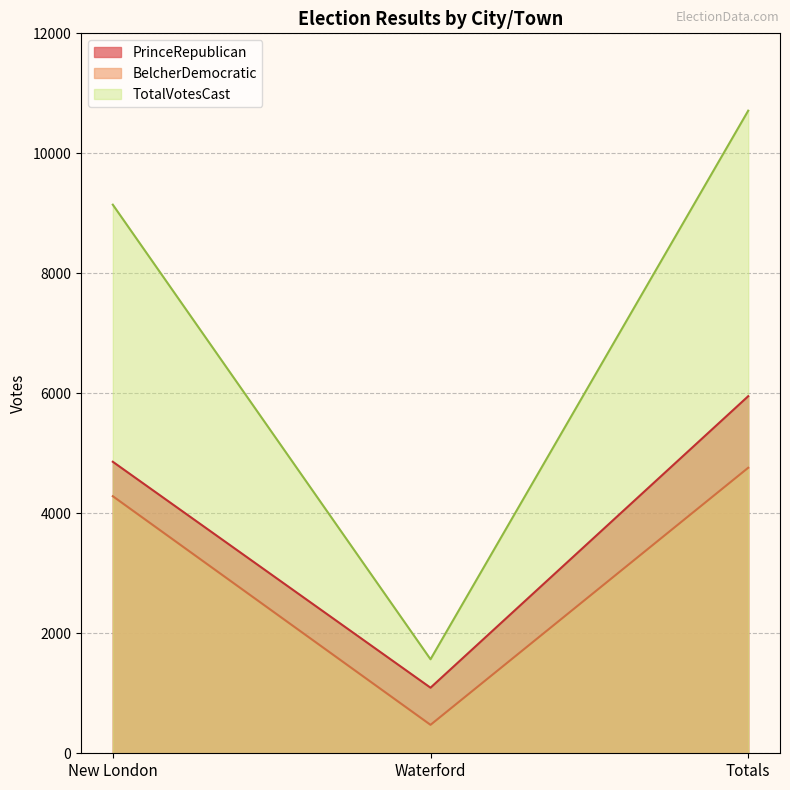

How many data points in PrinceRepublican are above 4859?

1